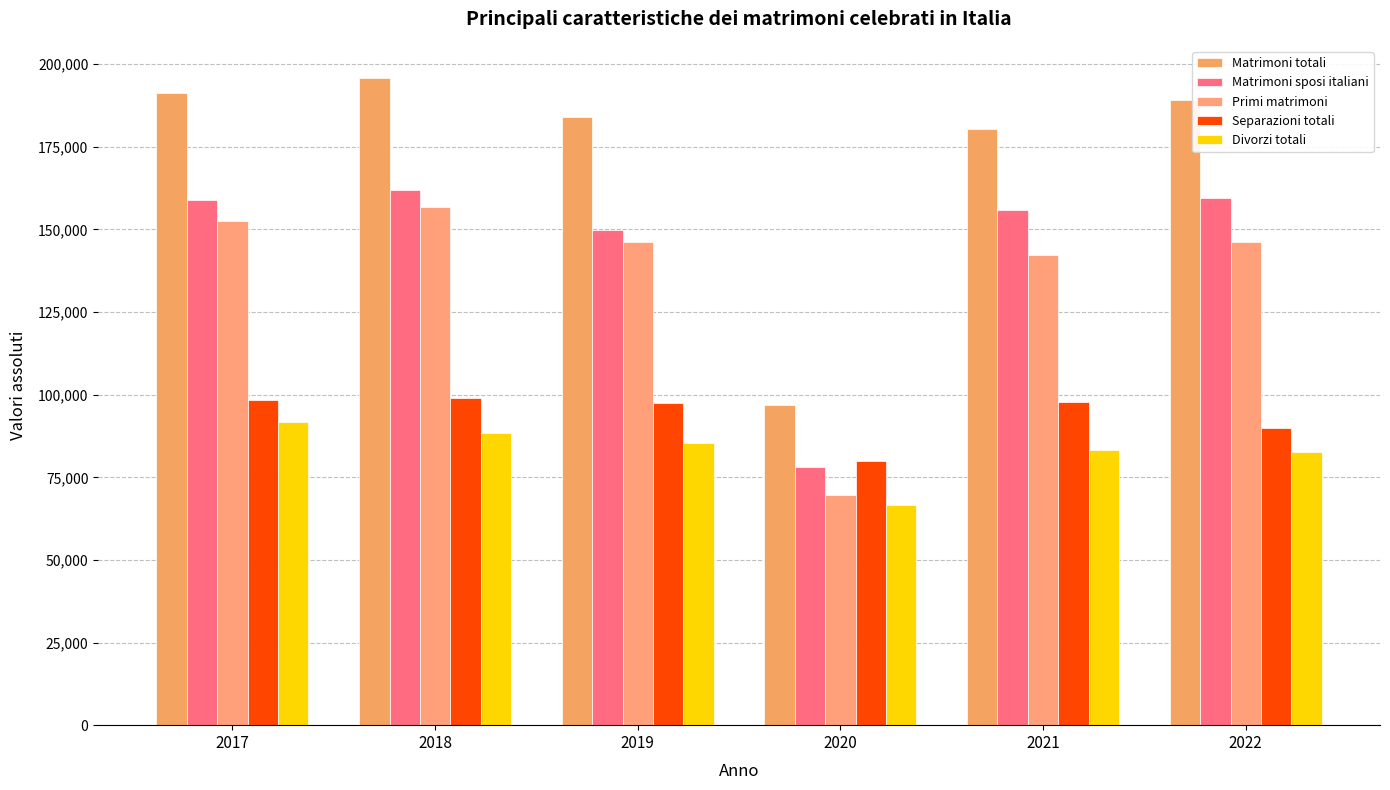

How many groups of bars are there?

6